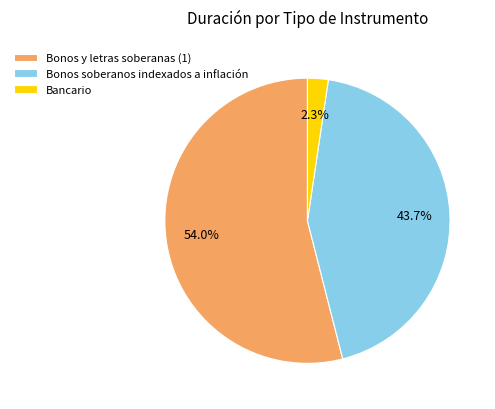

To the nearest percent, what is the combined percentage of Bonos y letras soberanas (1) and Bancario?

56%